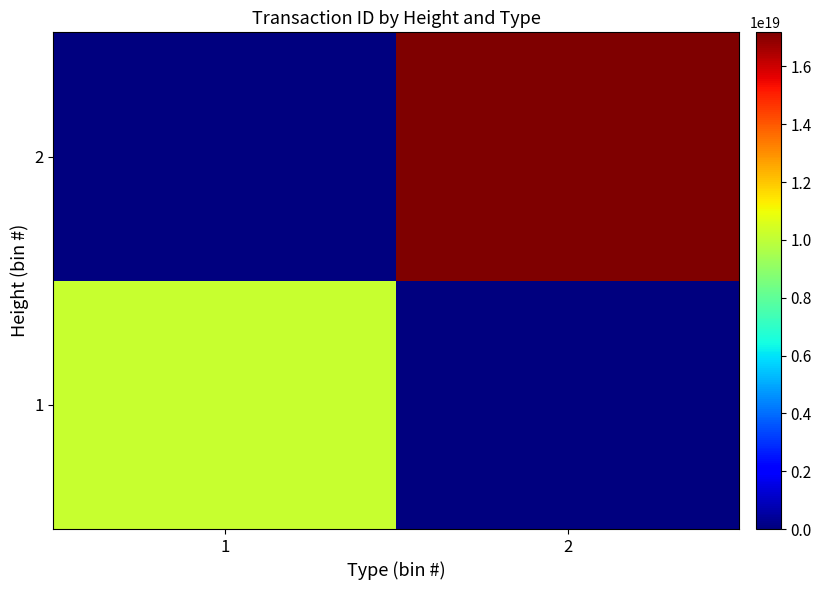

What is the spread (max minus min) of values at 1?

10148960981916264448